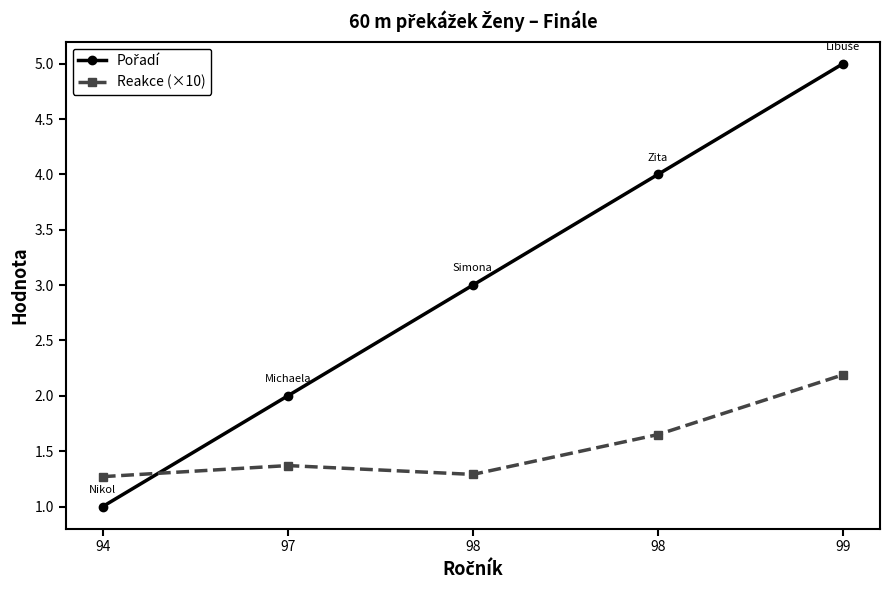

Does the chart have visible grid lines?

No